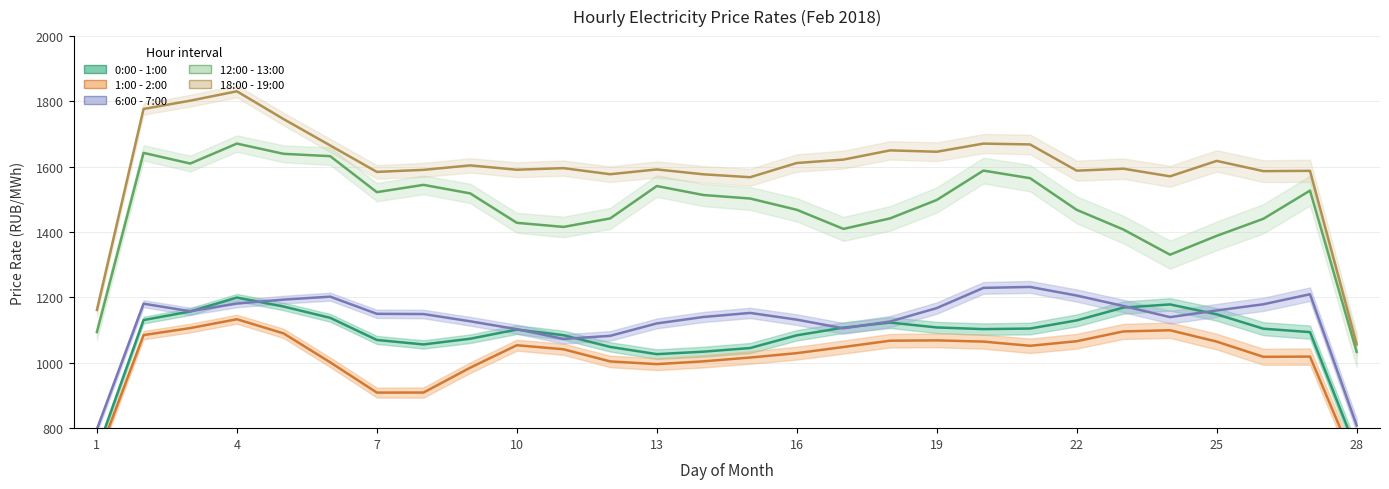

What are all the series names shown in the legend?

0:00 - 1:00, 1:00 - 2:00, 6:00 - 7:00, 12:00 - 13:00, 18:00 - 19:00